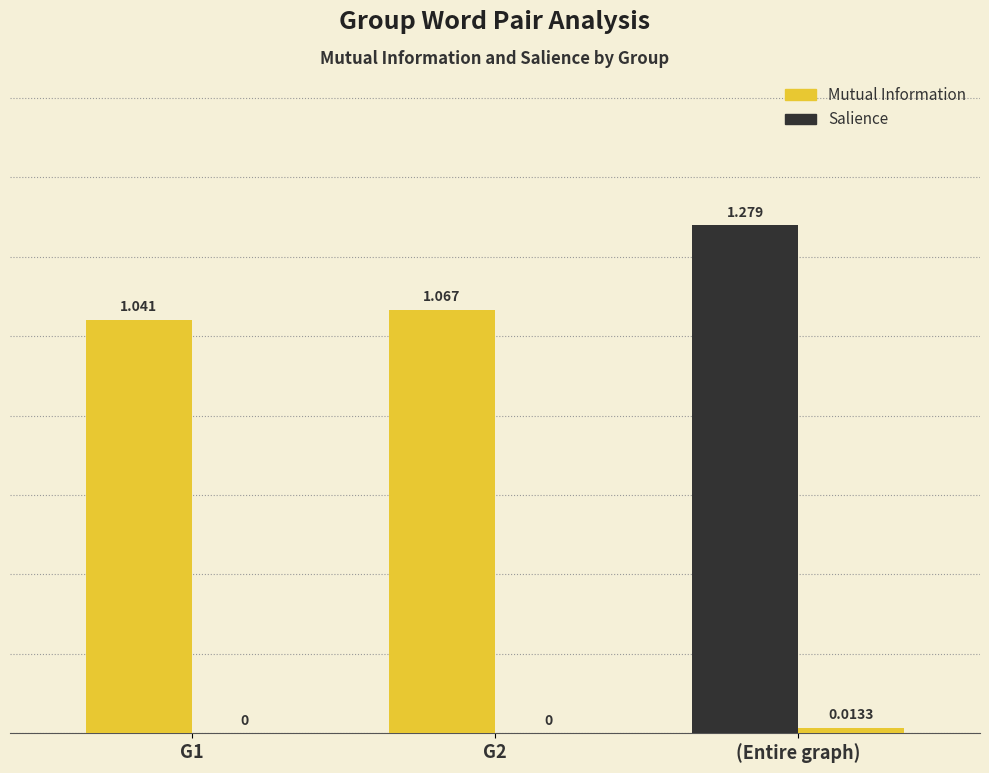

How many data points does each series have?

3